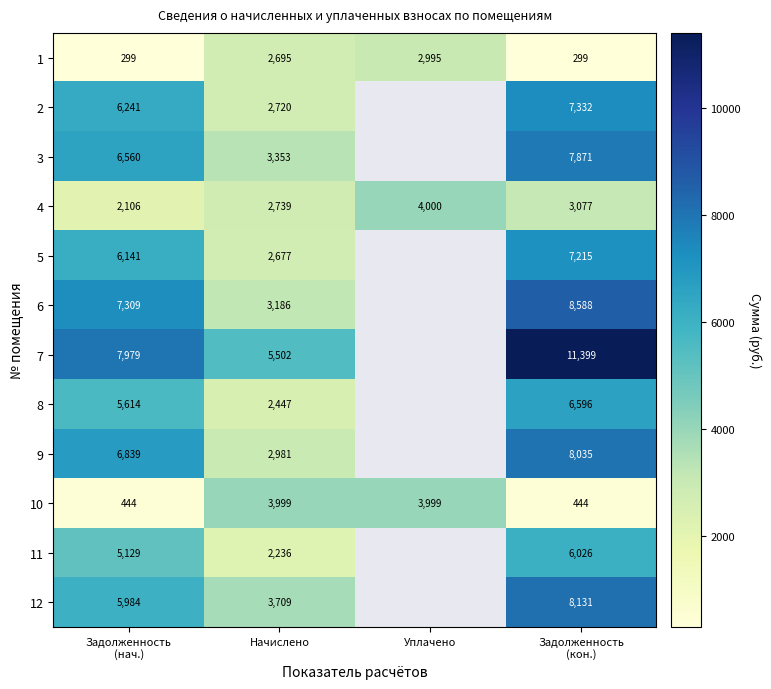

The value of 8 at Задолженность (кон.) is 10896.4. True or false?

False